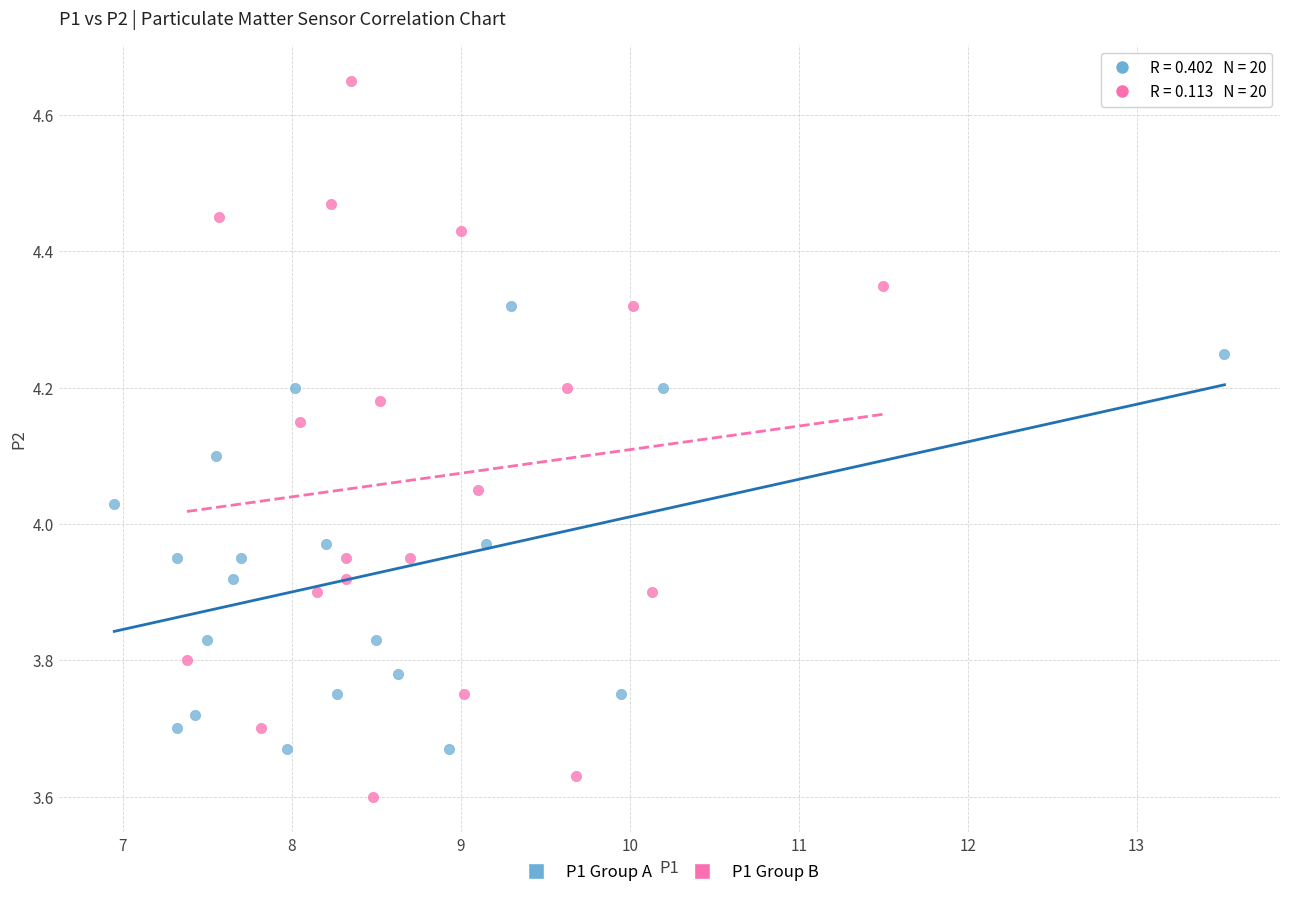

Which series contains the lowest Y value?

P1 Group B